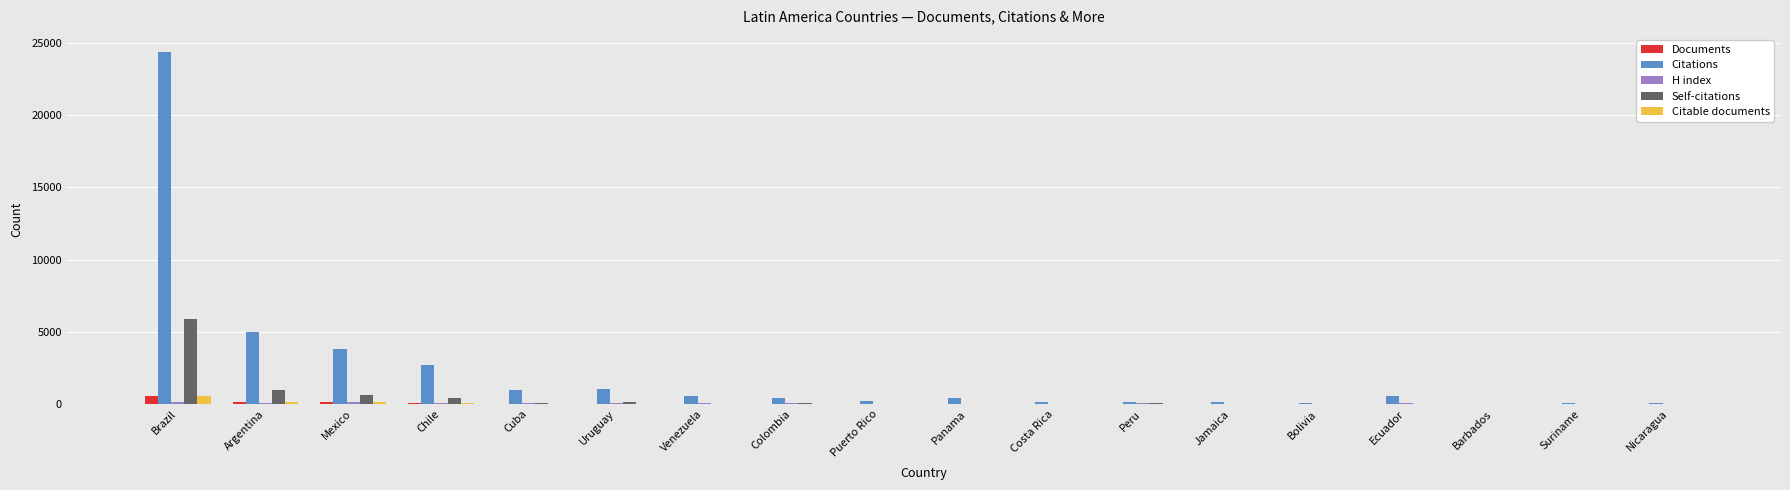

Where is Citations nearest to the value 12162?

Argentina